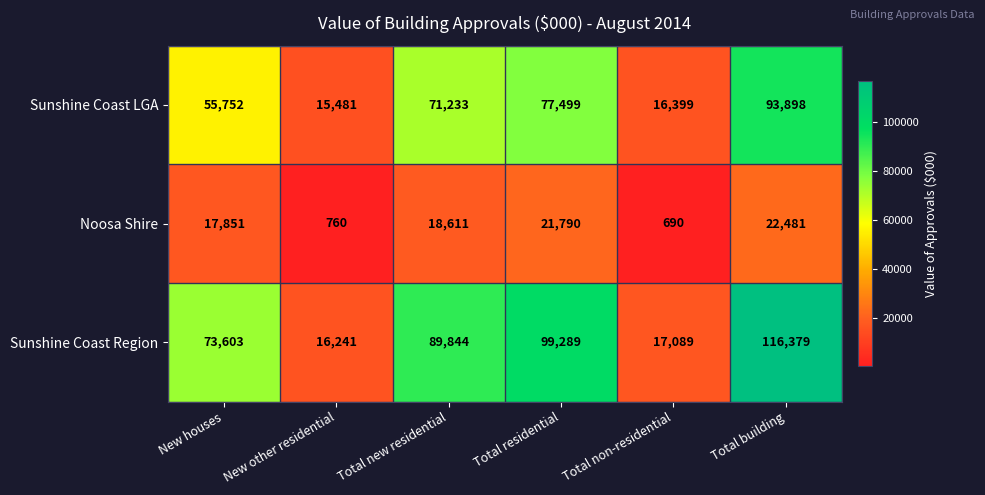

What value does the Sunshine Coast Region series have at Total residential, to the nearest 10?

99290